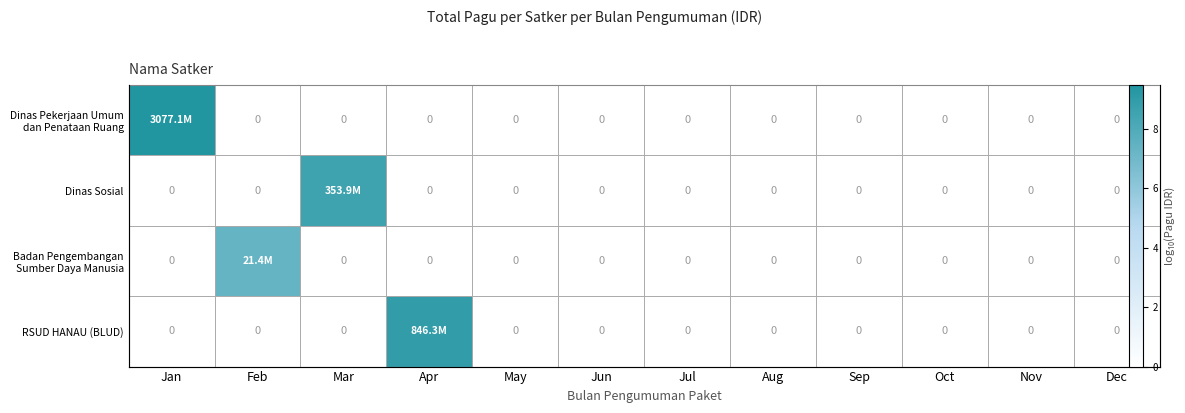

What is the greatest value displayed?

9.5